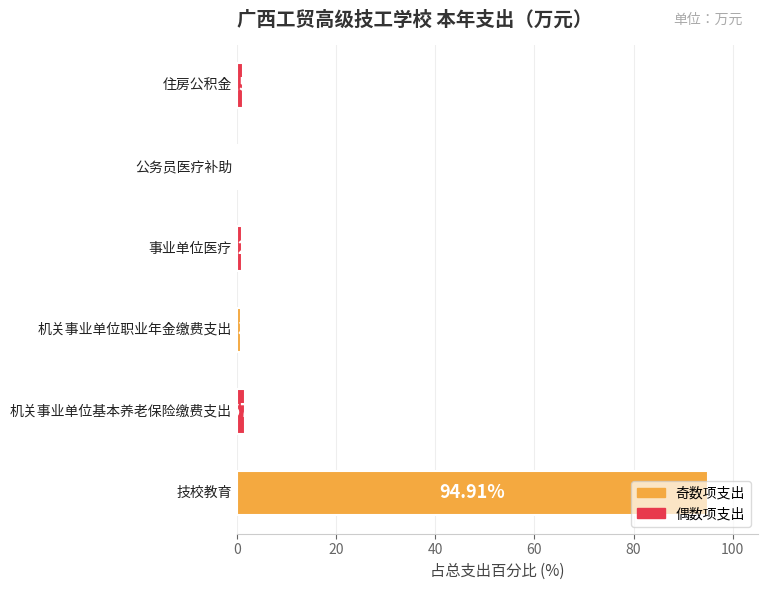

What is the difference between the maximum and second lowest values?

94.1